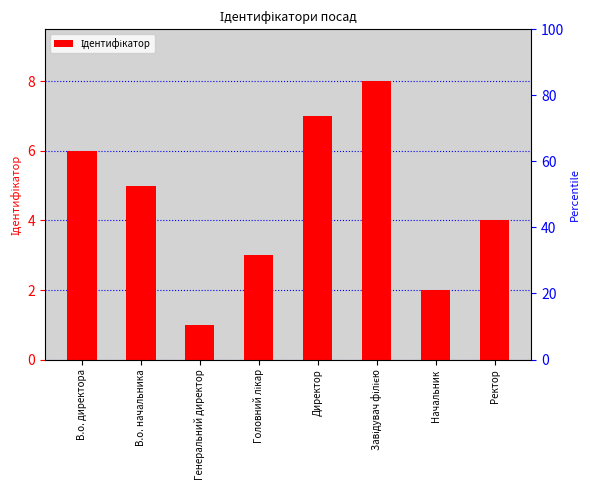

What is the label of the 1st bar from the left?

В.о. директора